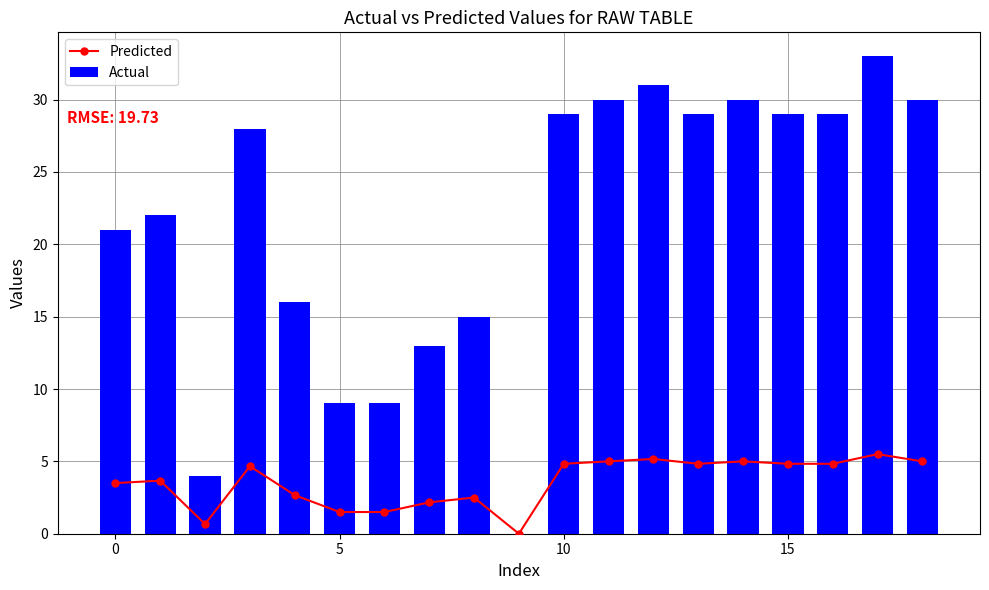

What is the maximum value shown in the chart?

33.0